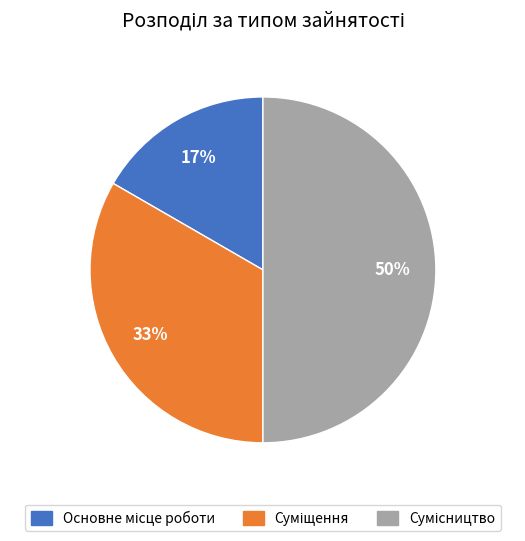

To the nearest percent, what is the difference between the largest and smallest slice percentages?

33%